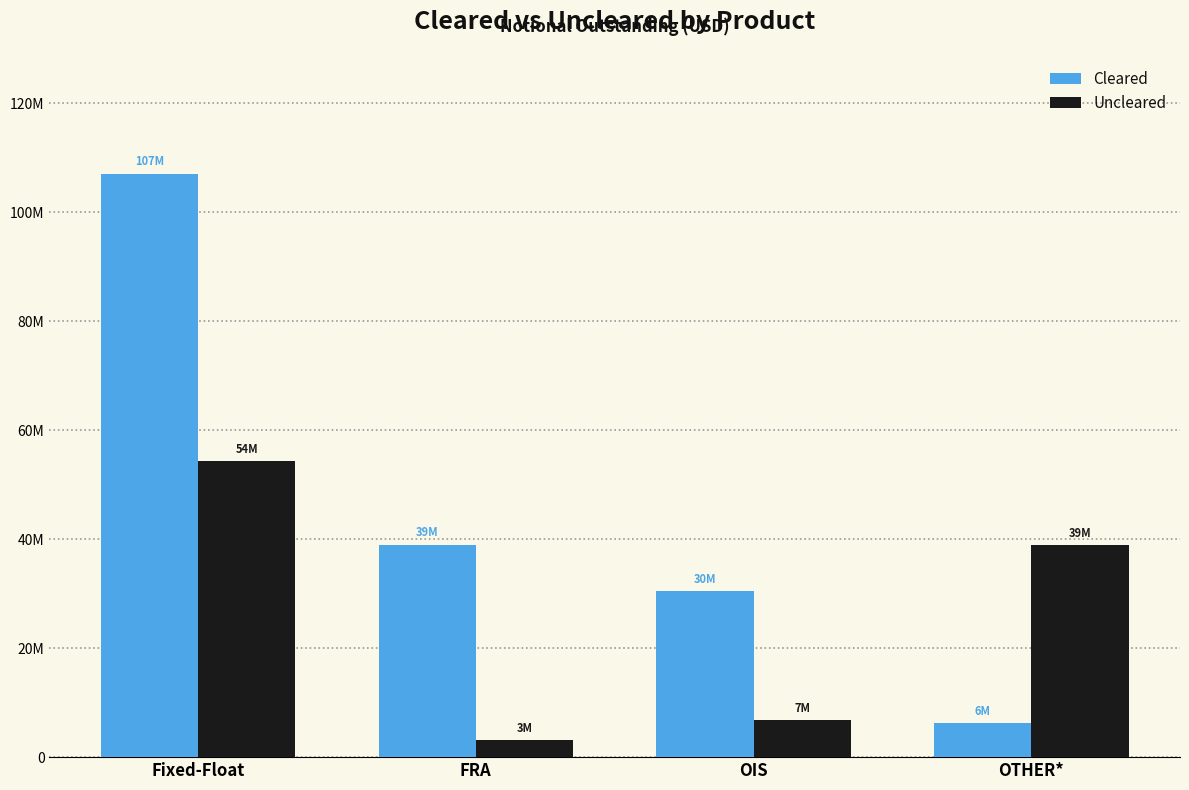

Reading left to right, what are all the values shown in this chart?

Cleared: Fixed-Float=107117559	FRA=39016884	OIS=30467435	OTHER*=6230975
Uncleared: Fixed-Float=54263769	FRA=3071970	OIS=6793634	OTHER*=38884307